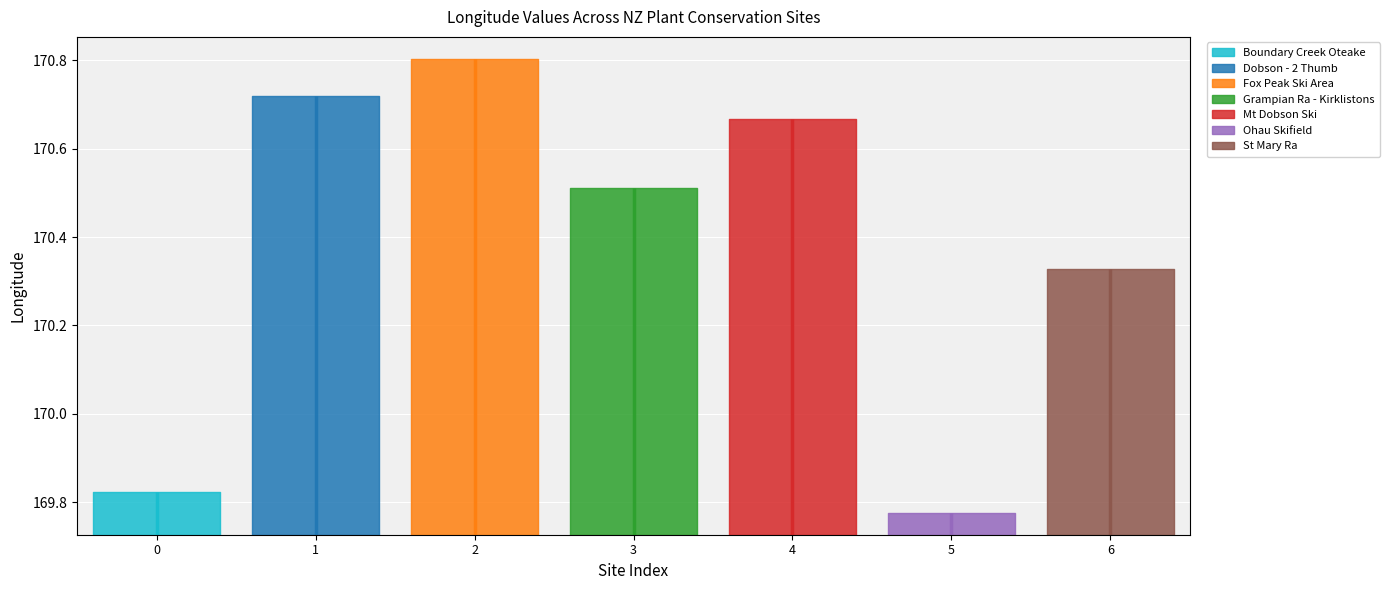

Is this an area chart (filled region under the line)?

No